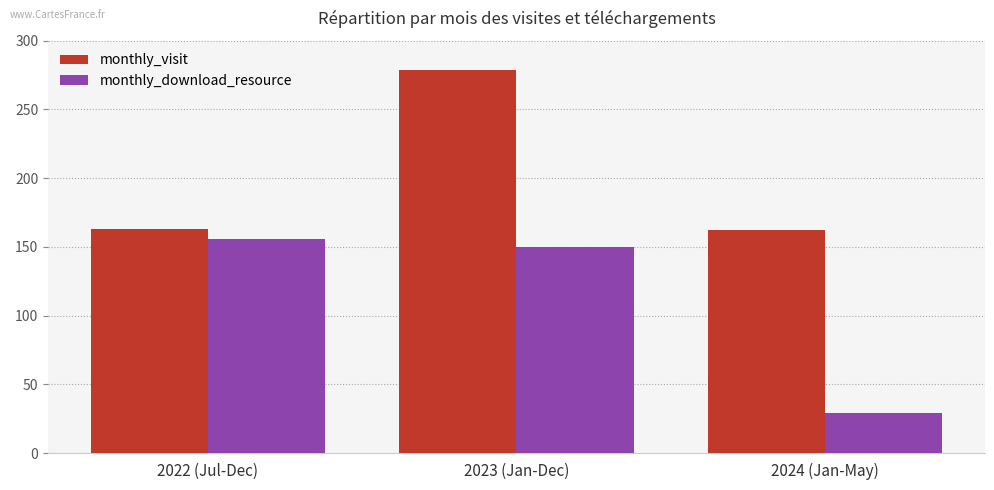

At which label is monthly_visit closest to 220?

2022 (Jul-Dec)